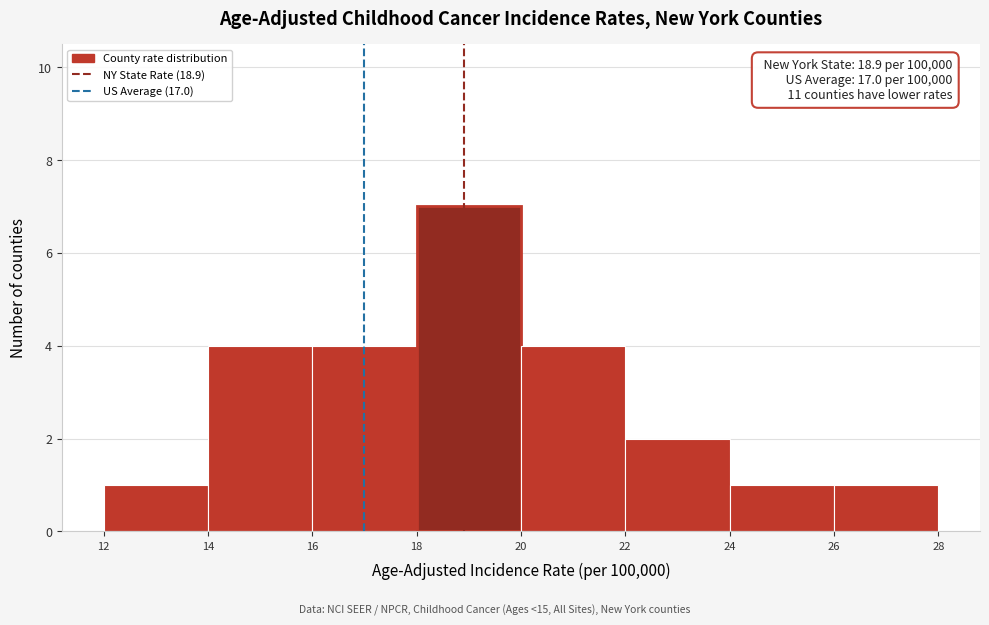

Over which range of the x-axis is the bar tallest?

18 to 20